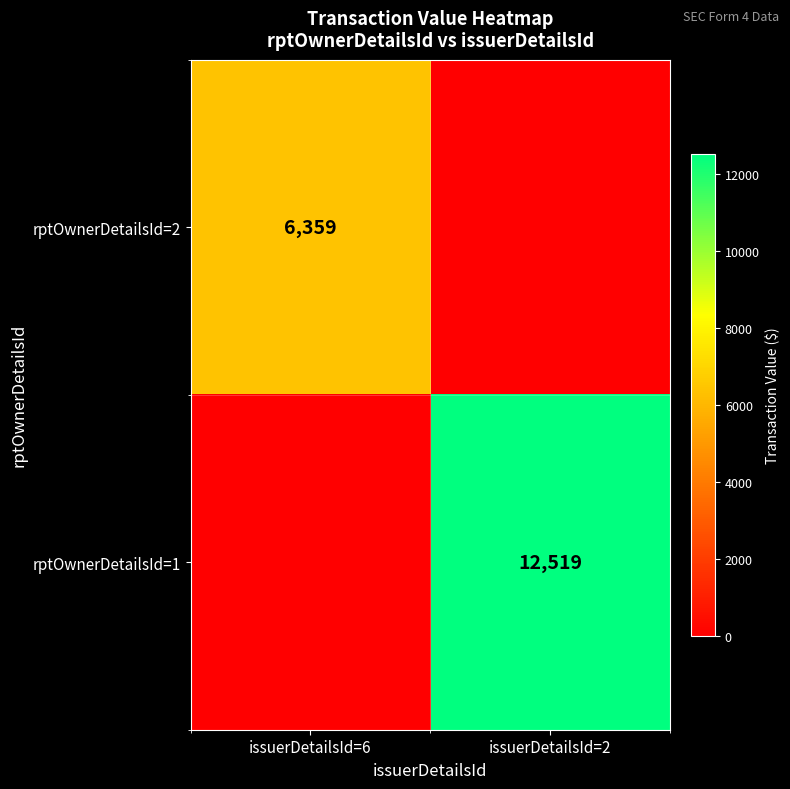

Is it true that rptOwnerDetailsId=1 equals 12519 at issuerDetailsId=2?

True